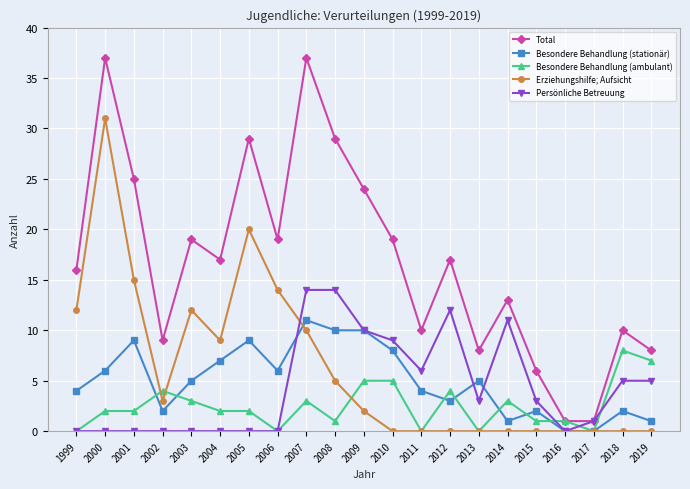

List the series in order of their peak value, highest first.

Total, Erziehungshilfe; Aufsicht, Persönliche Betreuung, Besondere Behandlung (stationär), Besondere Behandlung (ambulant)